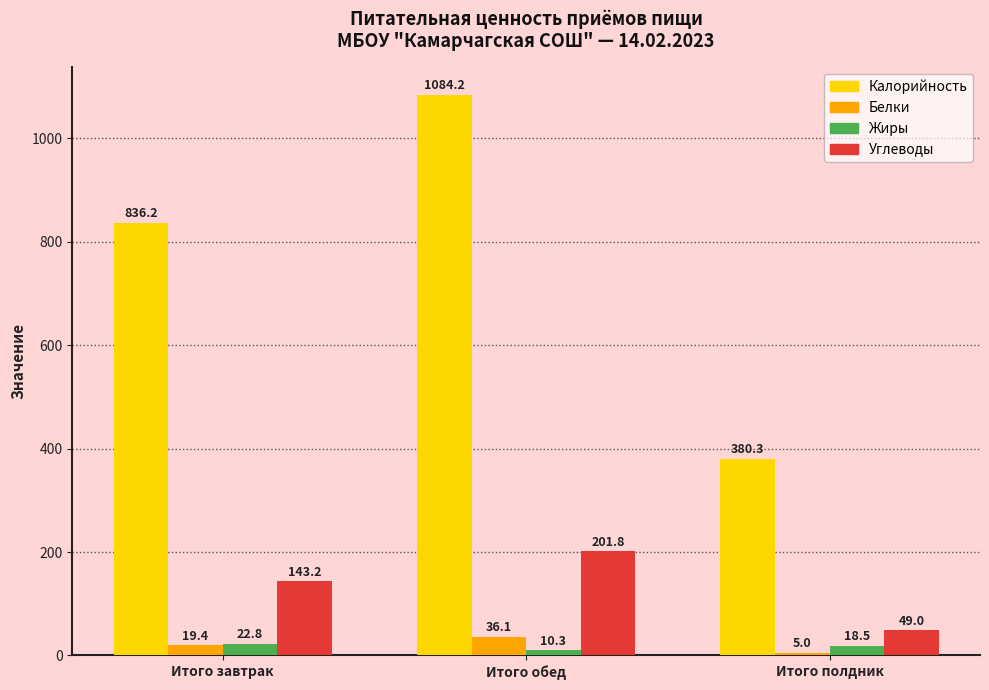

At which label does Белки reach its peak?

Итого обед